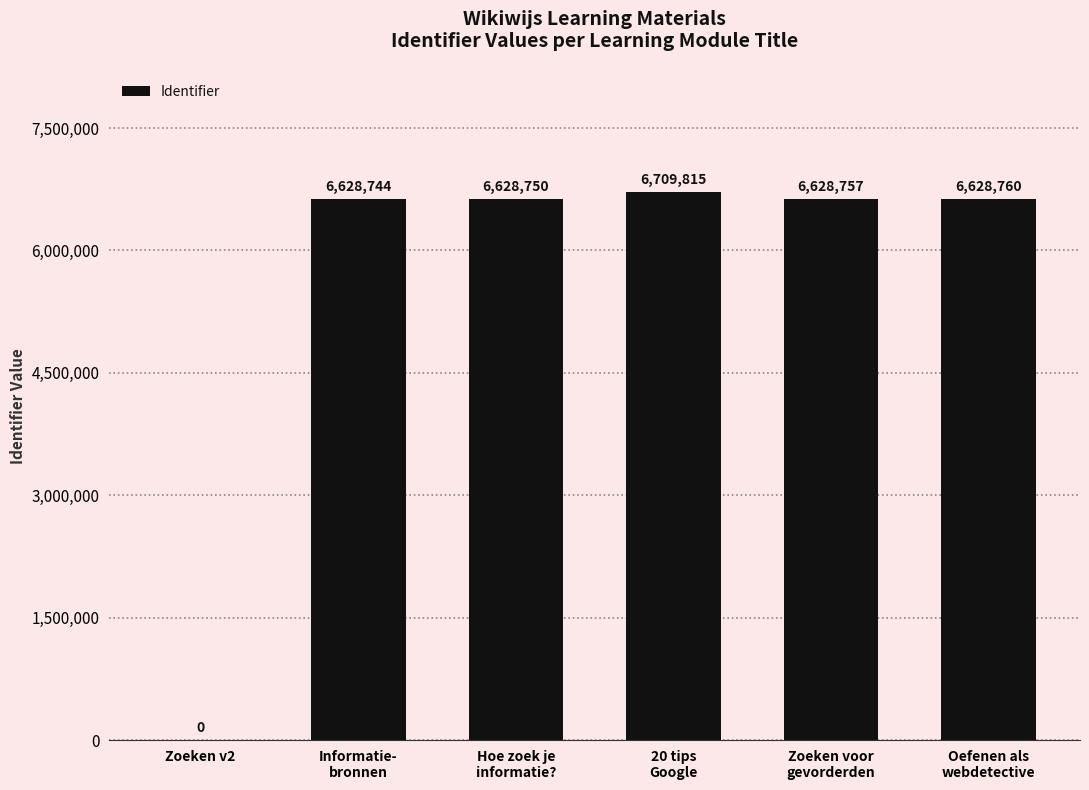

Which has a higher value, Zoeken v2 or 20 tips
Google?

20 tips
Google